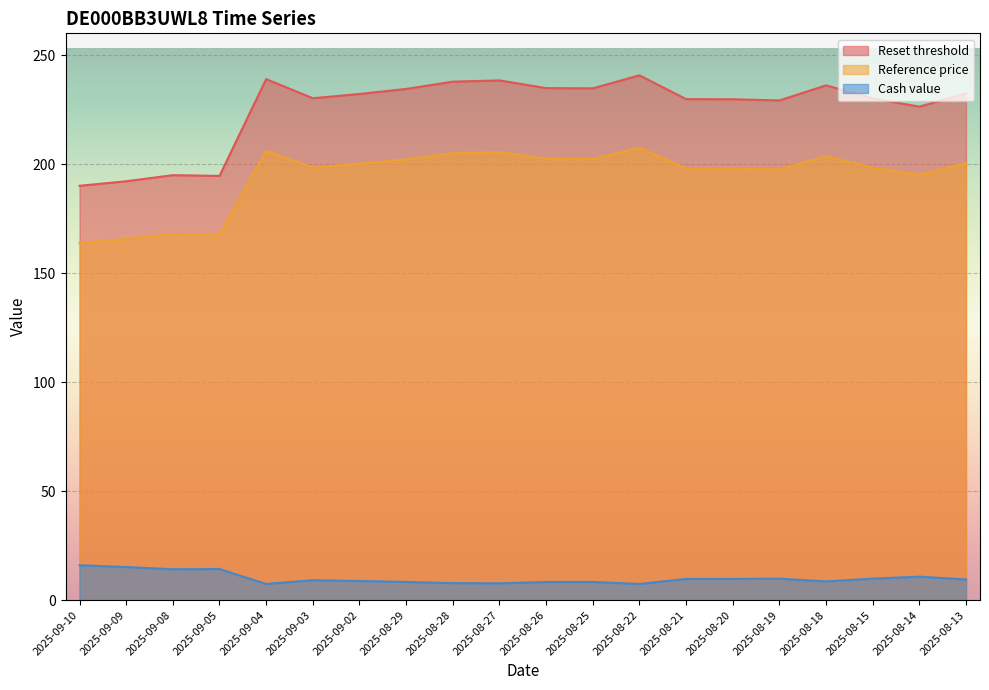

List the series in order of their peak value, highest first.

Reset threshold, Reference price, Cash value